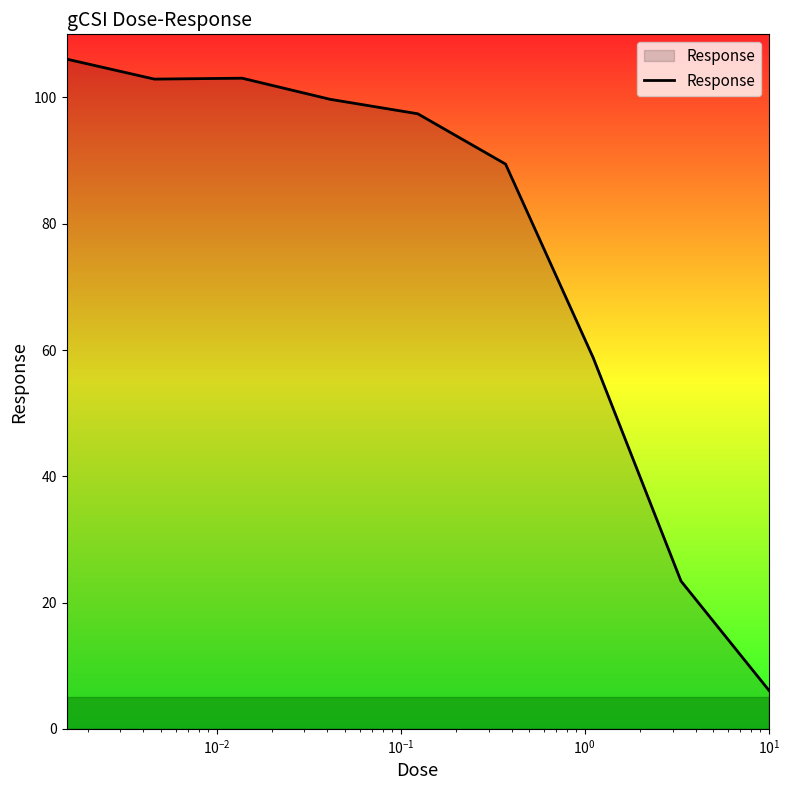

What is the difference between the maximum and minimum values?

100.0